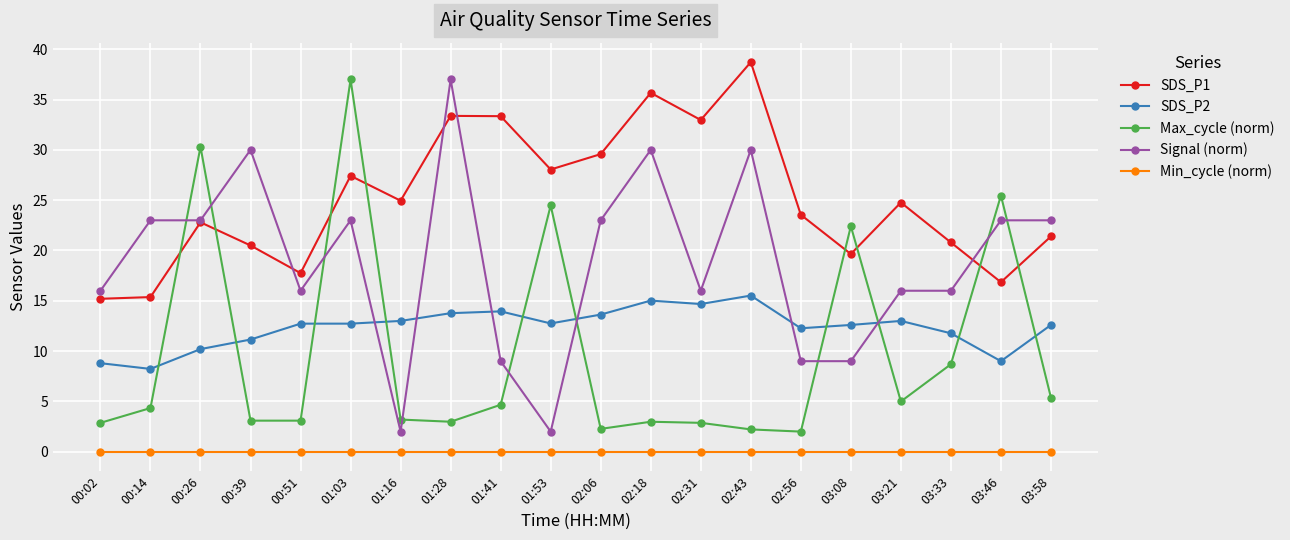

What is the difference between the SDS_P2 values at 00:26 and 00:02?

1.4